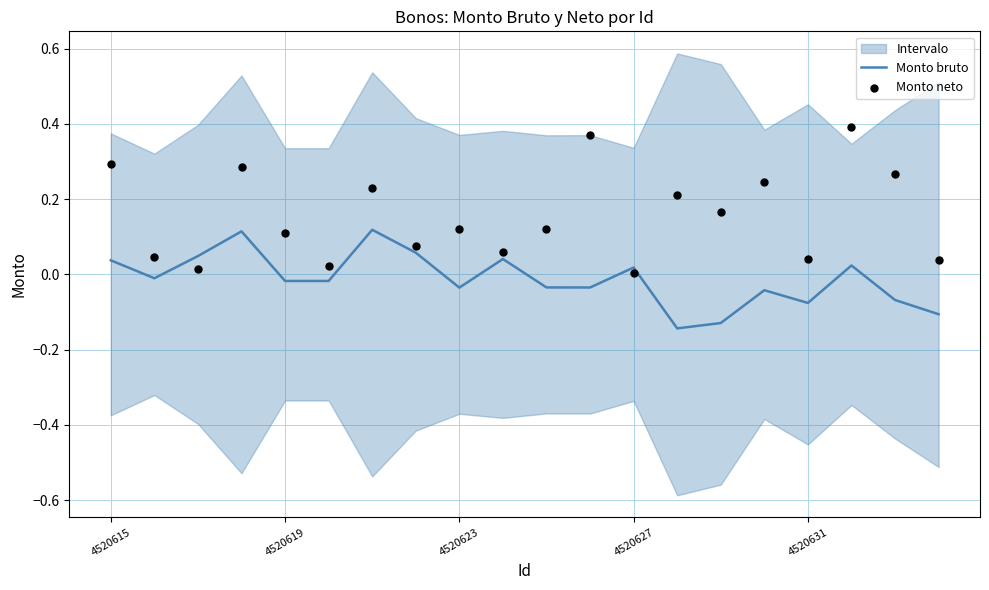

Which series contains the highest Y value?

Monto neto